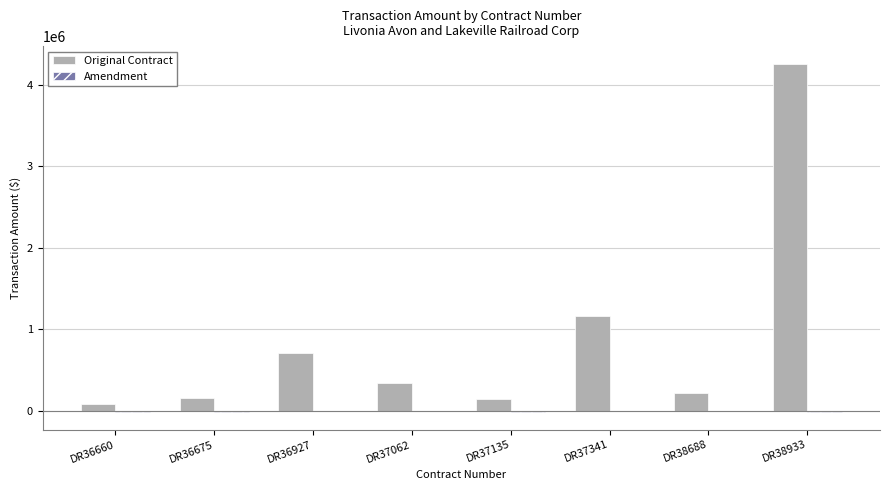

How many categories are shown in the chart?

8